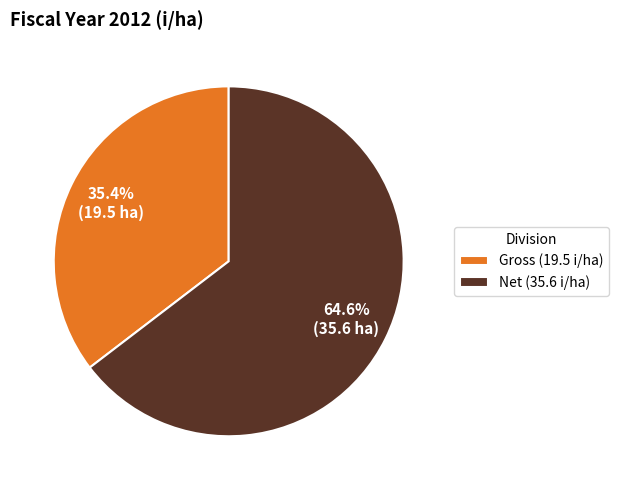

To the nearest percent, what is the average slice percentage?

50%